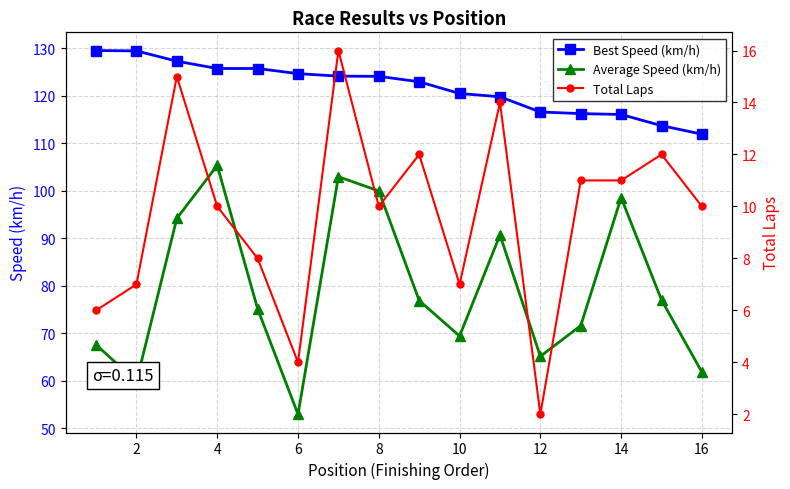

How many values in the Best Speed (km/h) series are below 124?

8